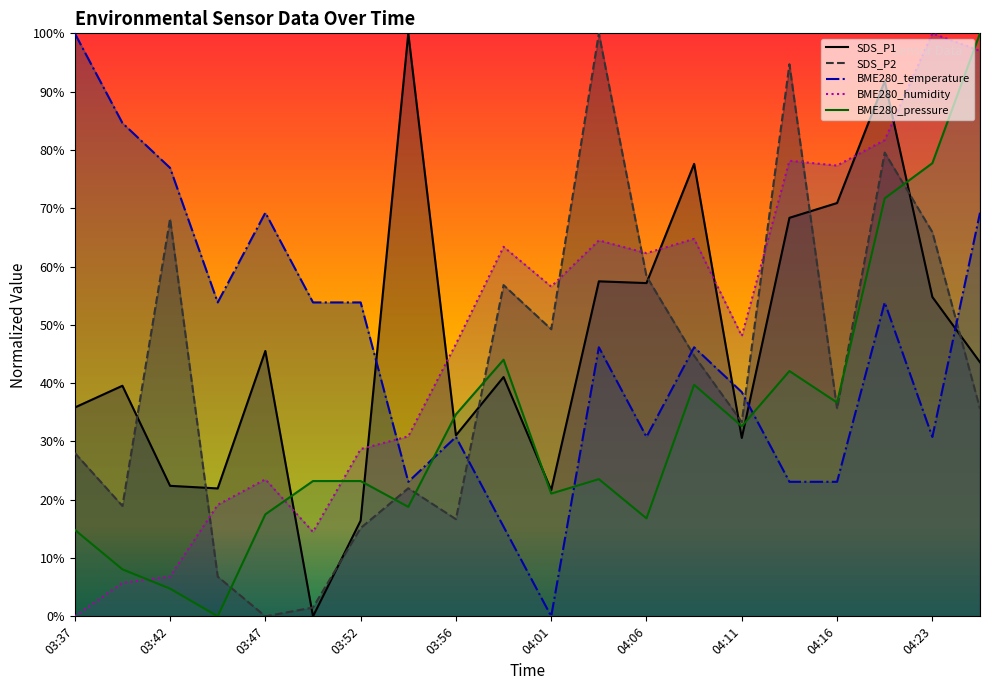

True or false: BME280_pressure and SDS_P2 intersect in this chart.

True